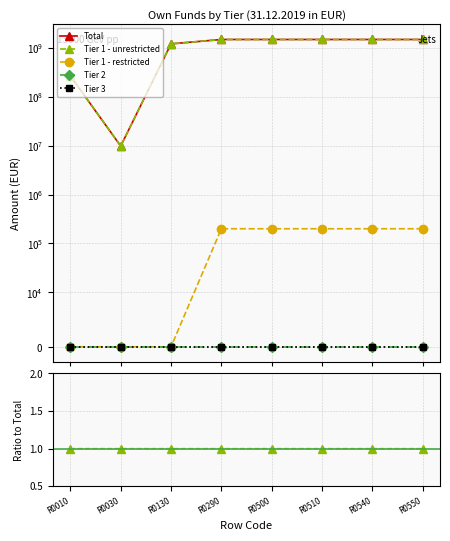

At which category does the chart reach its minimum across all series?

R0010